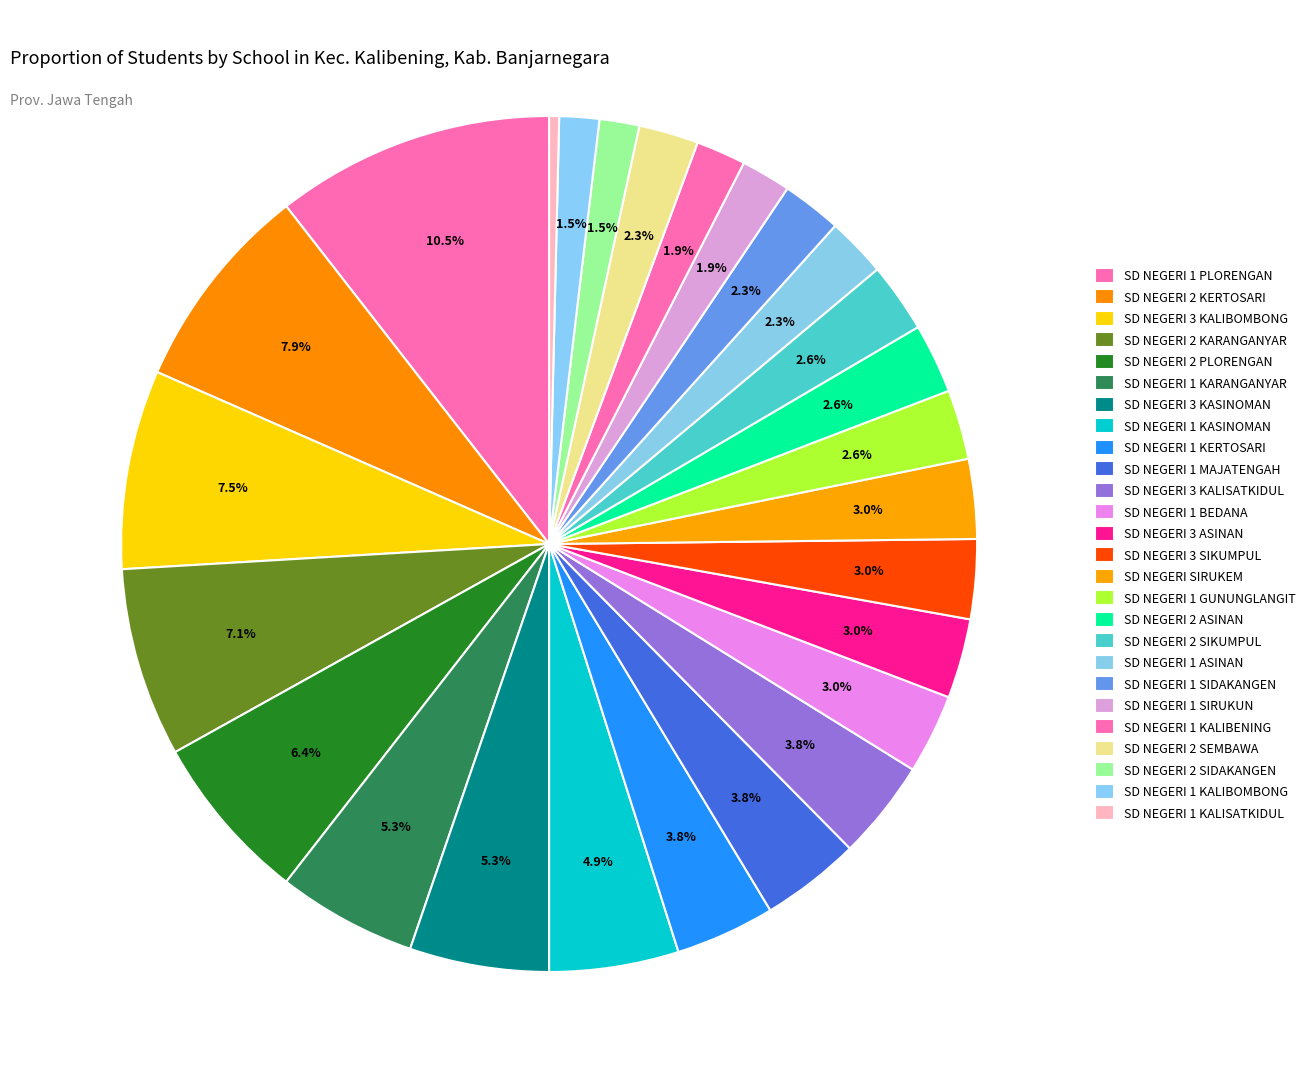

What percentage do SD NEGERI 2 SIDAKANGEN and SD NEGERI 2 SIKUMPUL together represent?

4.1%